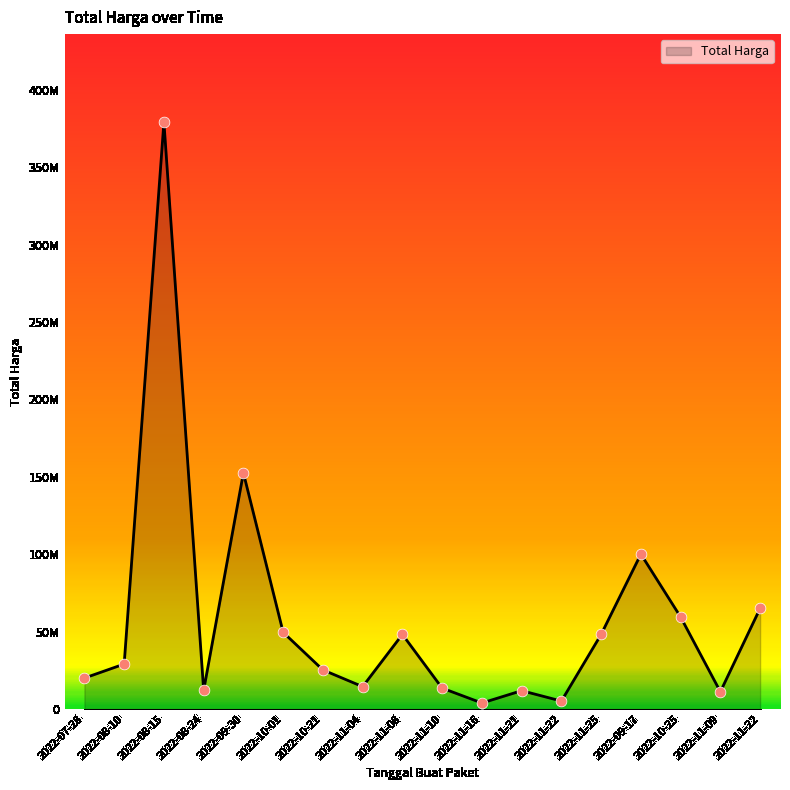

Between 2022-11-25 and 2022-08-15, which is larger?

2022-08-15